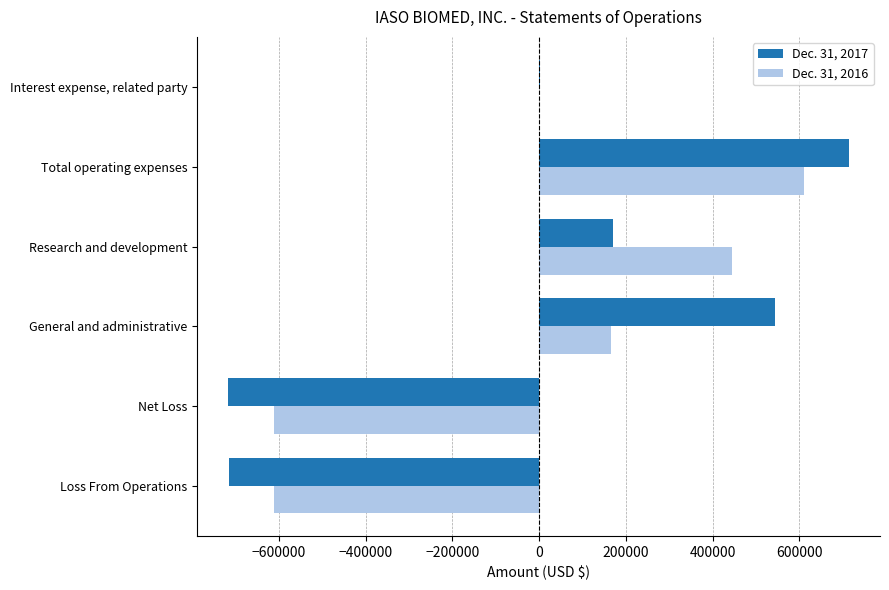

How many categories are shown in the chart?

6